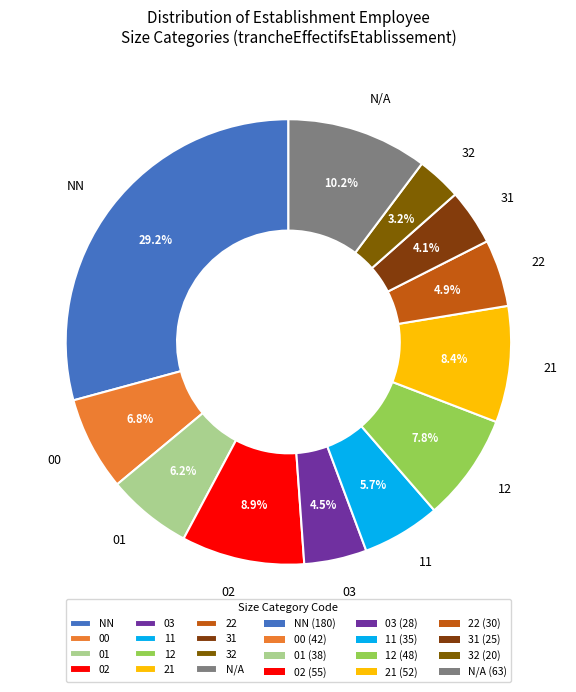

What percentage is NOT represented by 12?

92.2%